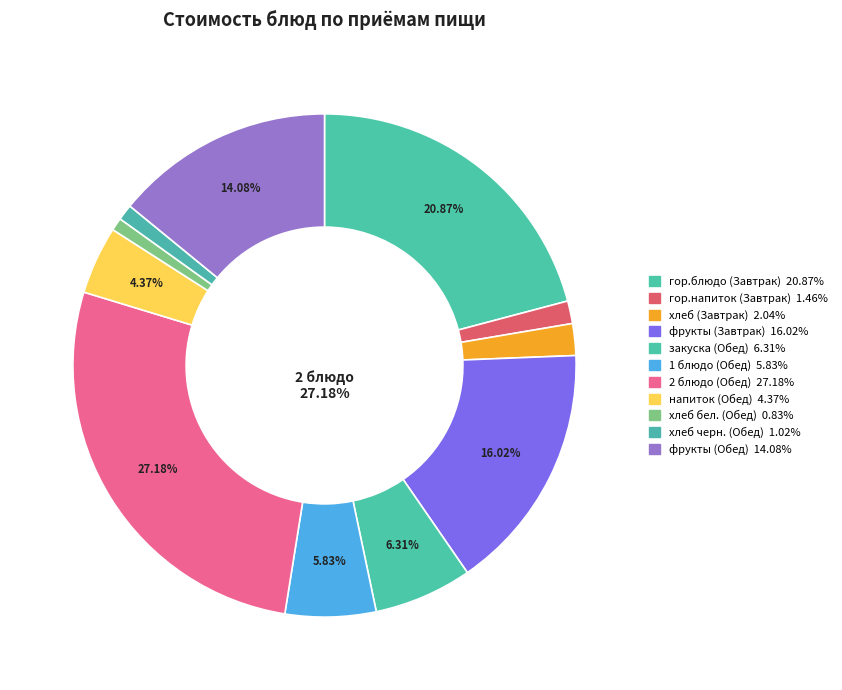

Which slice is the largest?

2 блюдо (Обед)